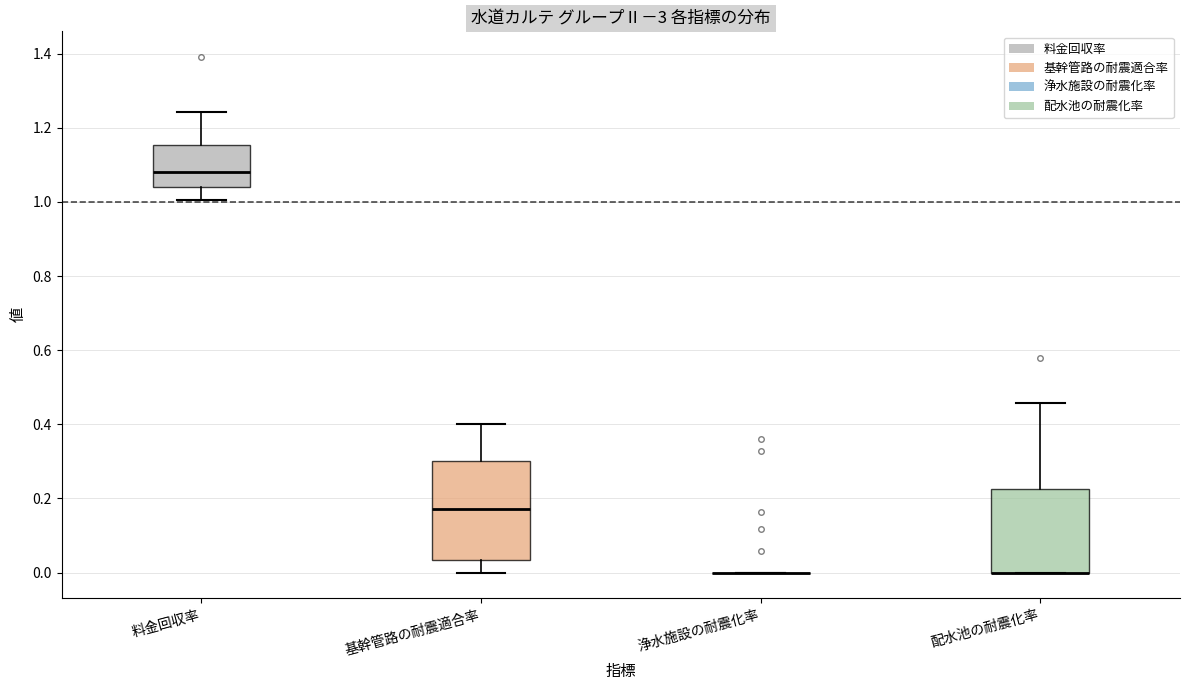

Comparing the boxes themselves (not the whiskers), which one is the tallest?

基幹管路の耐震適合率